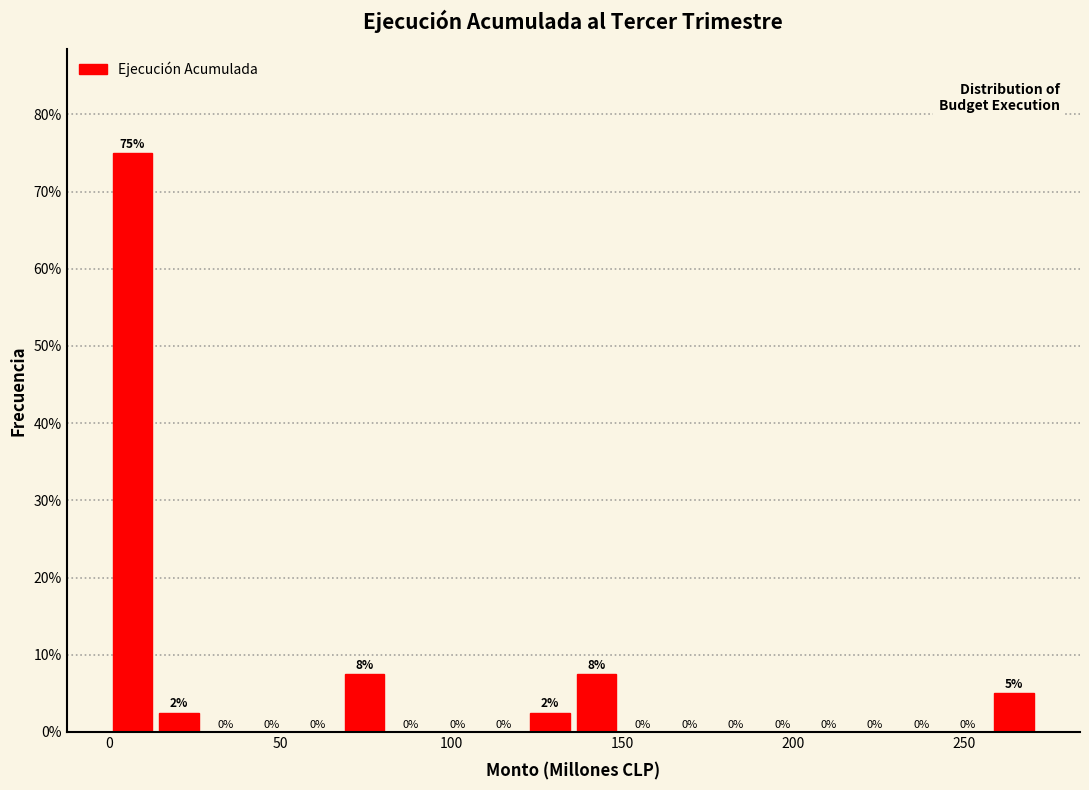

Around what value on the x-axis is the tallest bar? Give the approximate position of its centre, as read against the axis.

5